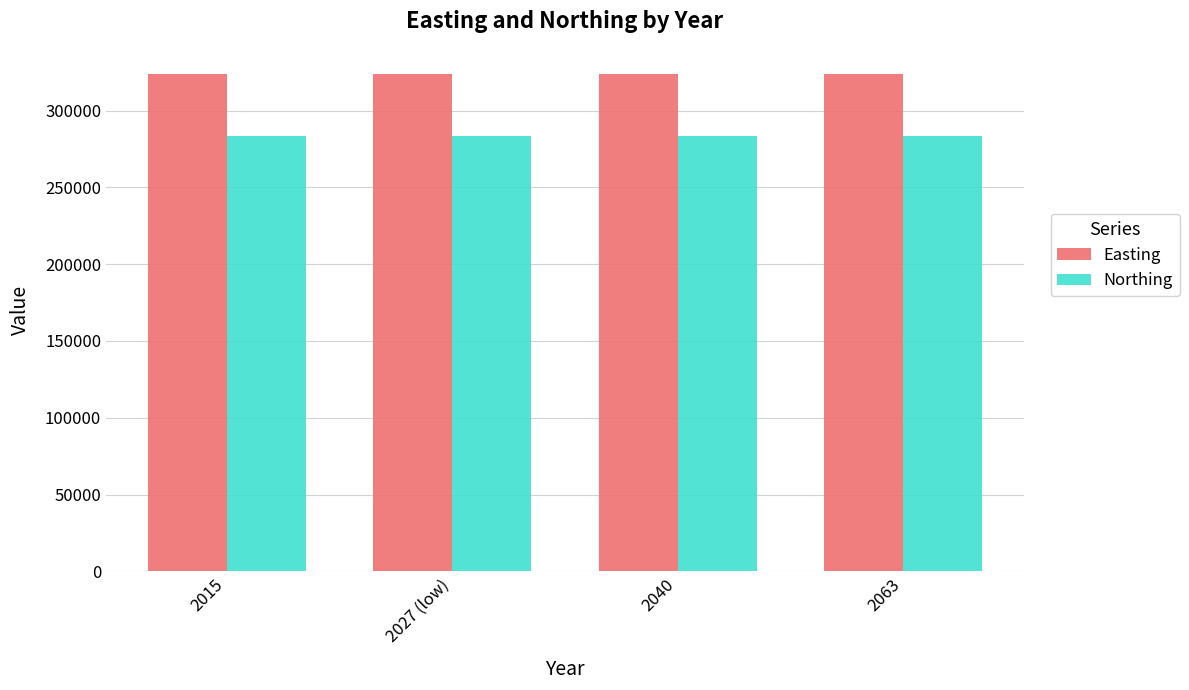

What is the sum of the Easting values at 2015 and 2040?

648028